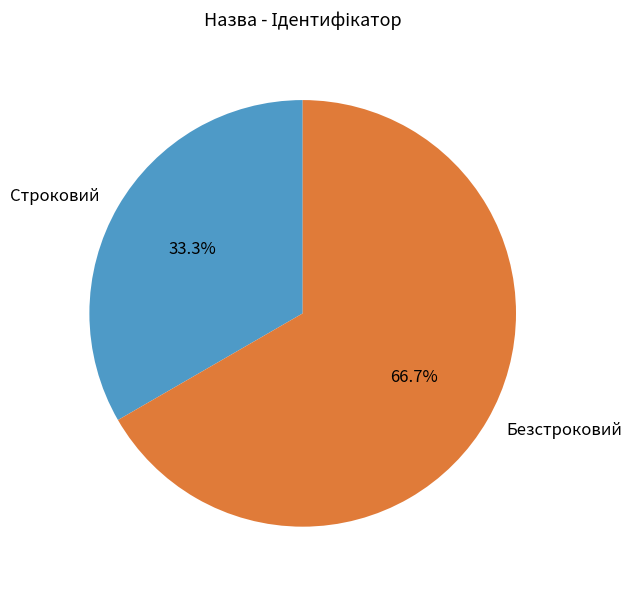

To the nearest percent, what percentage of the pie is Безстроковий?

67%